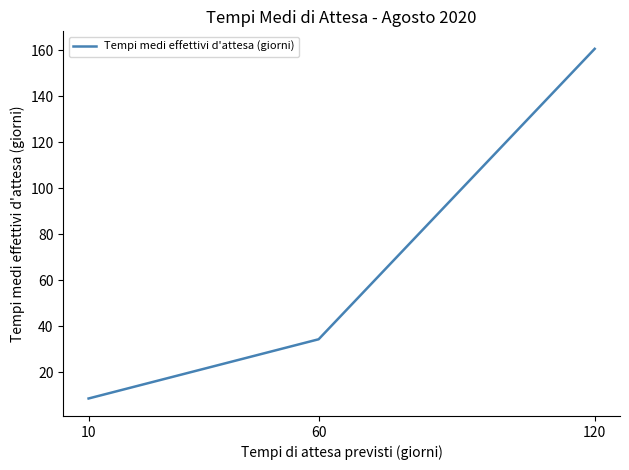

Rank the categories by value from lowest to highest.

10, 60, 120